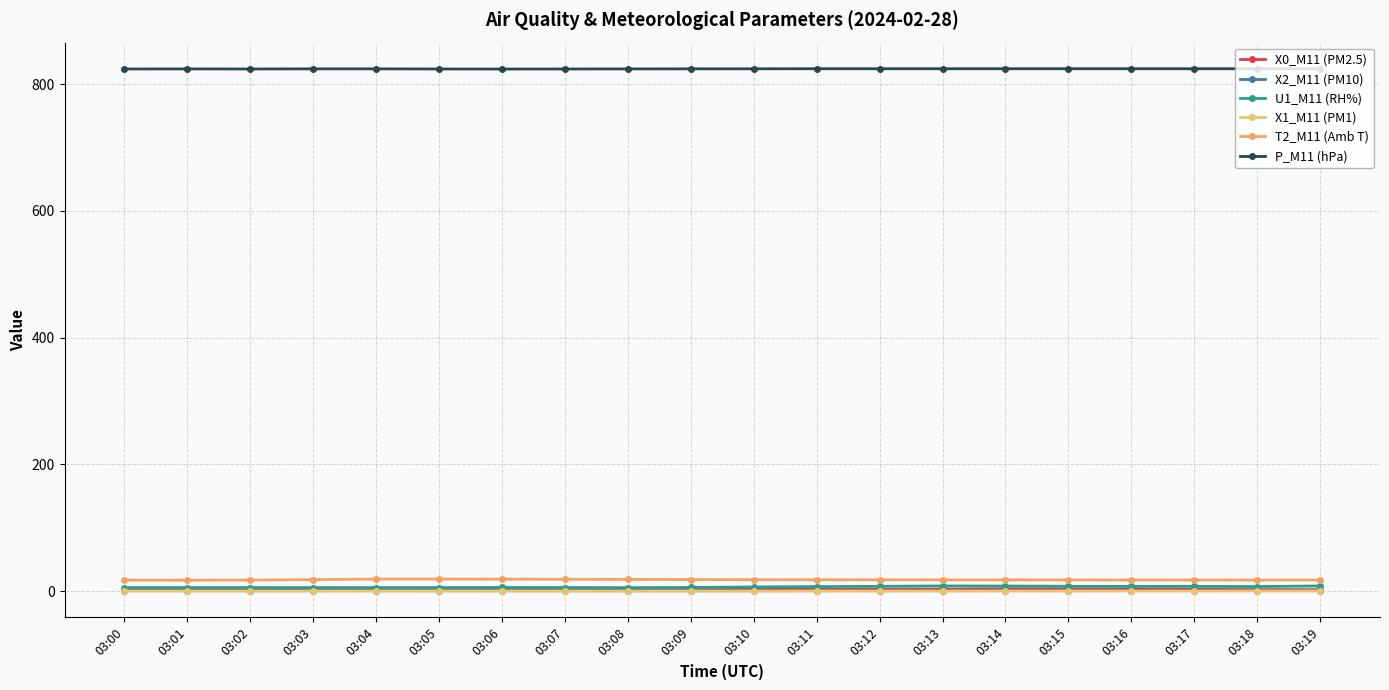

List the labels in order of X1_M11 (PM1) value, largest first.

03:17, 03:12, 03:13, 03:14, 03:15, 03:16, 03:18, 03:19, 03:00, 03:01, 03:11, 03:02, 03:04, 03:05, 03:09, 03:10, 03:03, 03:06, 03:07, 03:08